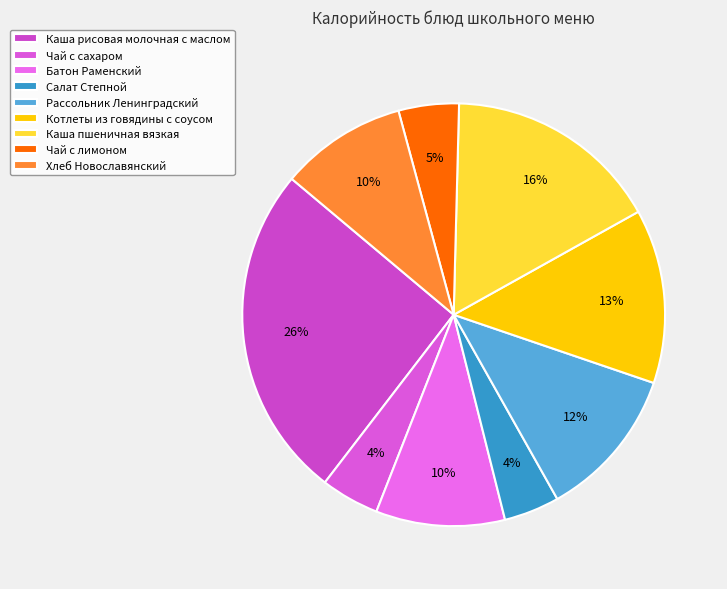

To the nearest percent, what is the difference between the largest and smallest slice percentages?

21%